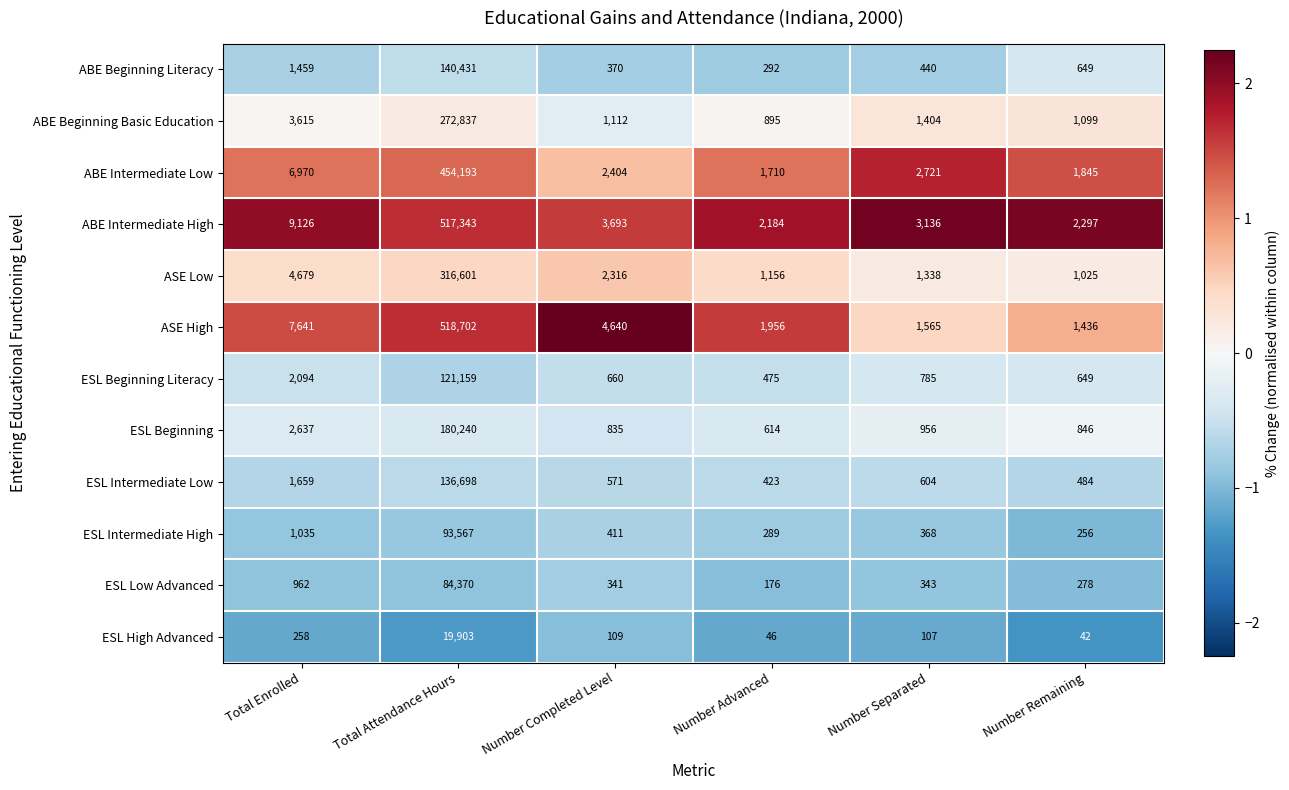

The ABE Beginning Literacy series shows 274 at Number Separated. True or false?

False